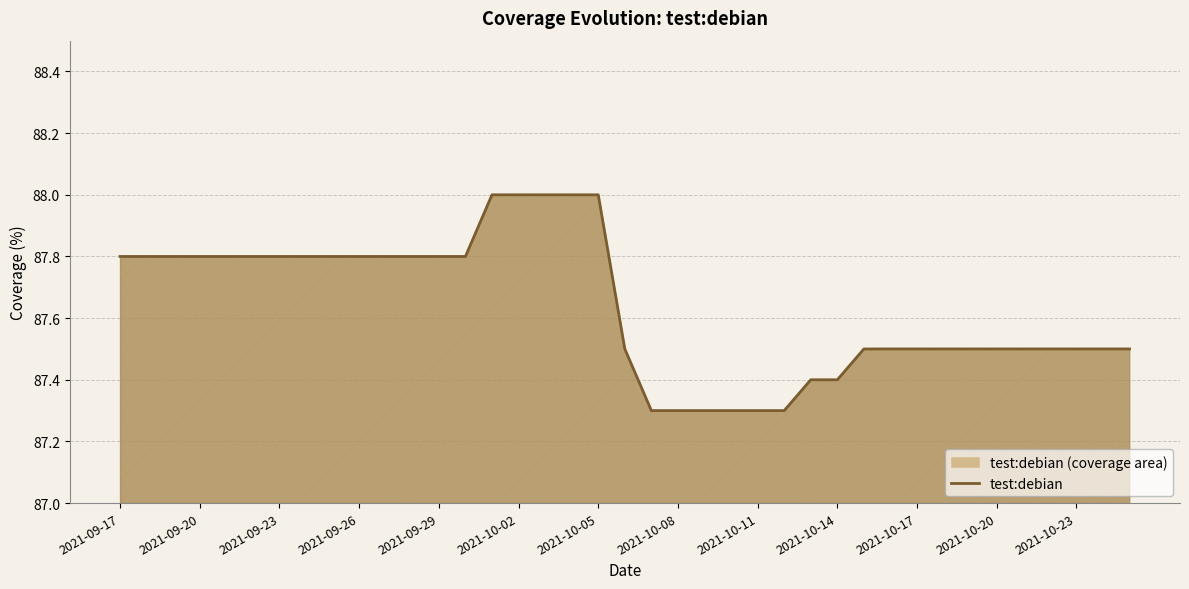

What is the difference between the maximum and minimum values?

0.7